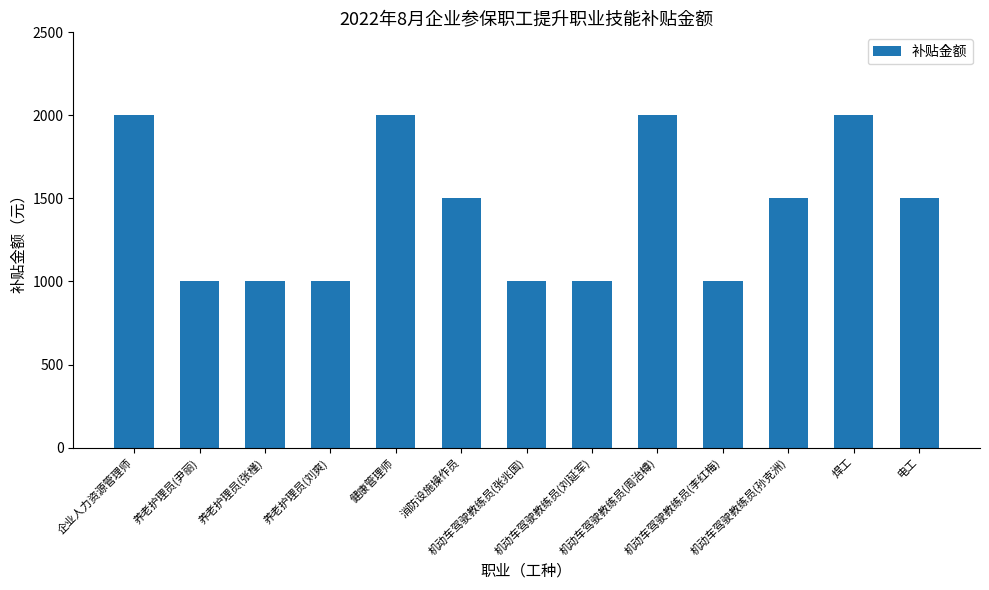

Count the number of data series in this chart.

1